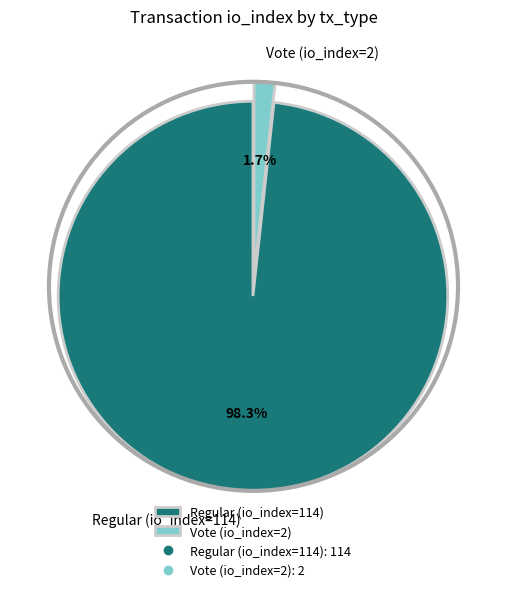

Is there a majority slice in this chart?

Yes